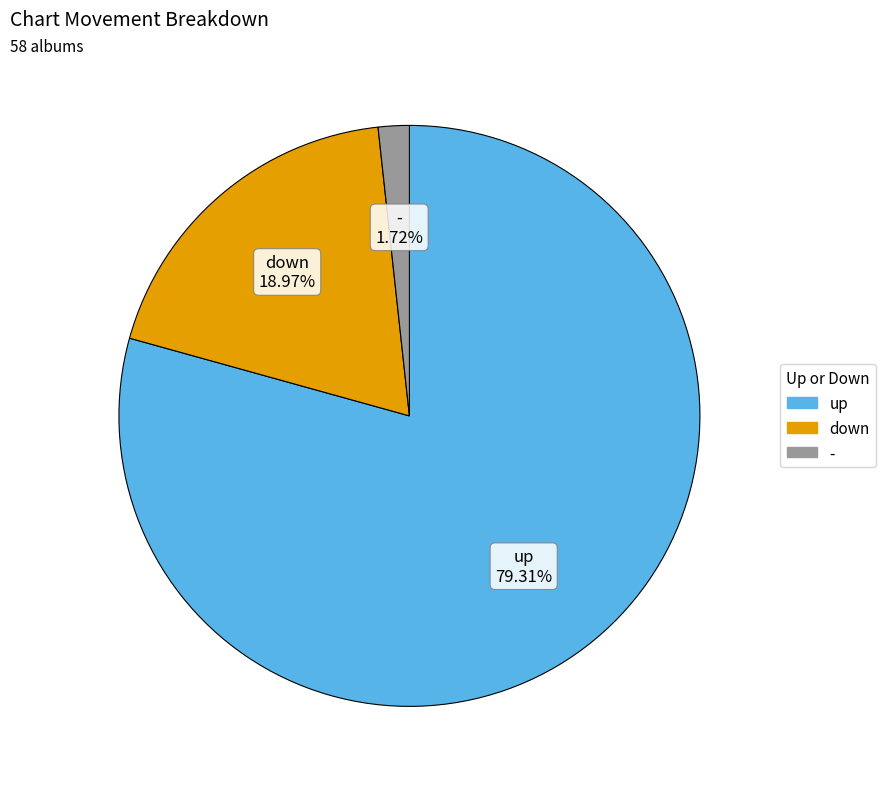

Which slice is the smallest?

-